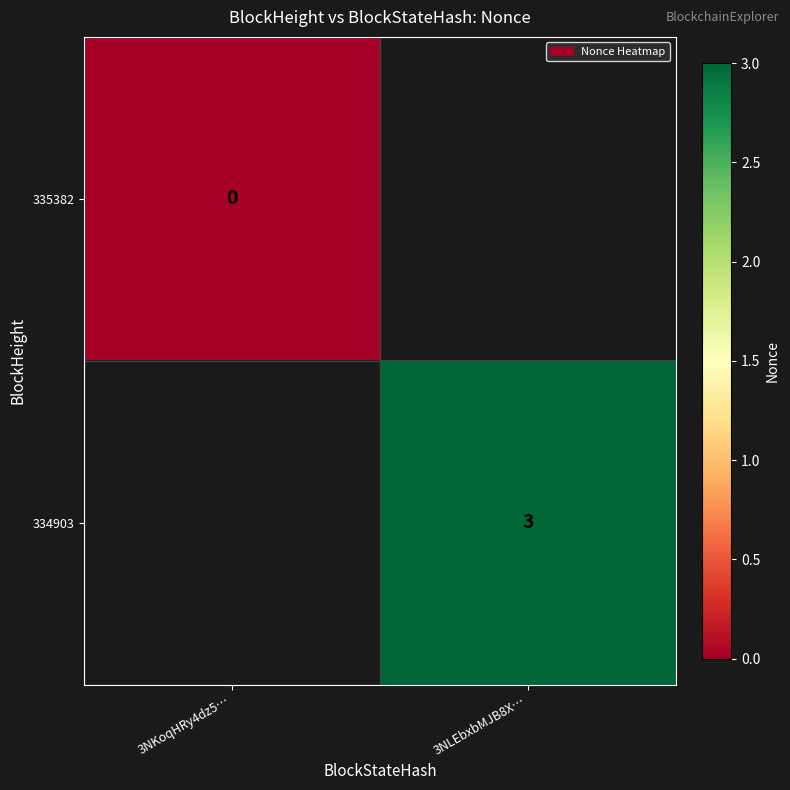

Is it true that 334903 equals 3 at 3NLEbxbMJB8X…?

True